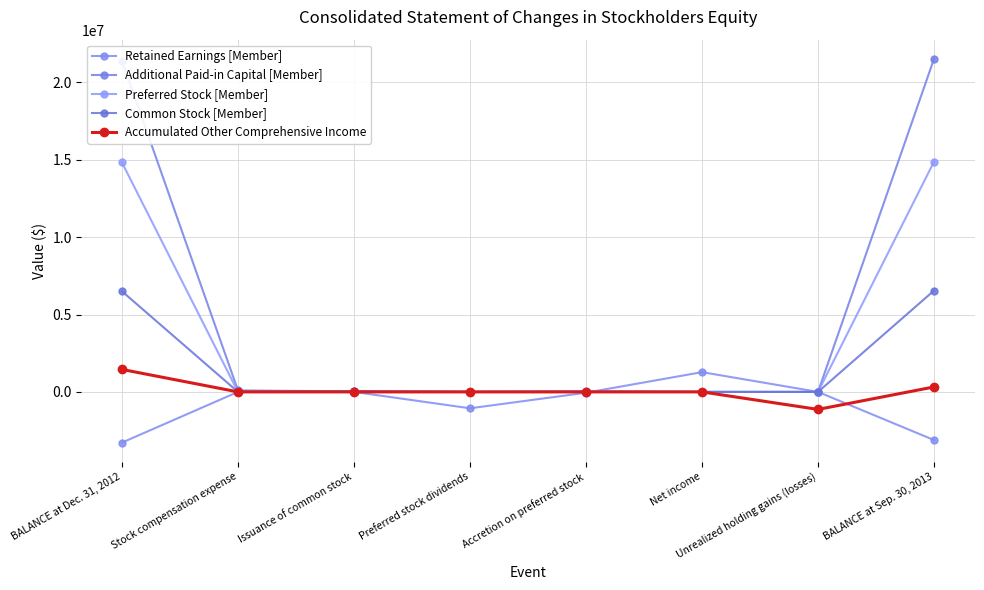

Reading left to right, list all the values displayed in this chart.

Retained Earnings [Member]: -3274986	0	0	-1058893	-53535	1276707	0	-3110707
Additional Paid-in Capital [Member]: 21390486	96793	30341	0	0	0	0	21517620
Preferred Stock [Member]: 14821546	0	0	0	53535	0	0	14875081
Common Stock [Member]: 6500396	0	46678	0	0	0	0	6547074
Accumulated Other Comprehensive Income: 1451394	0	0	0	0	0	-1130608	320786